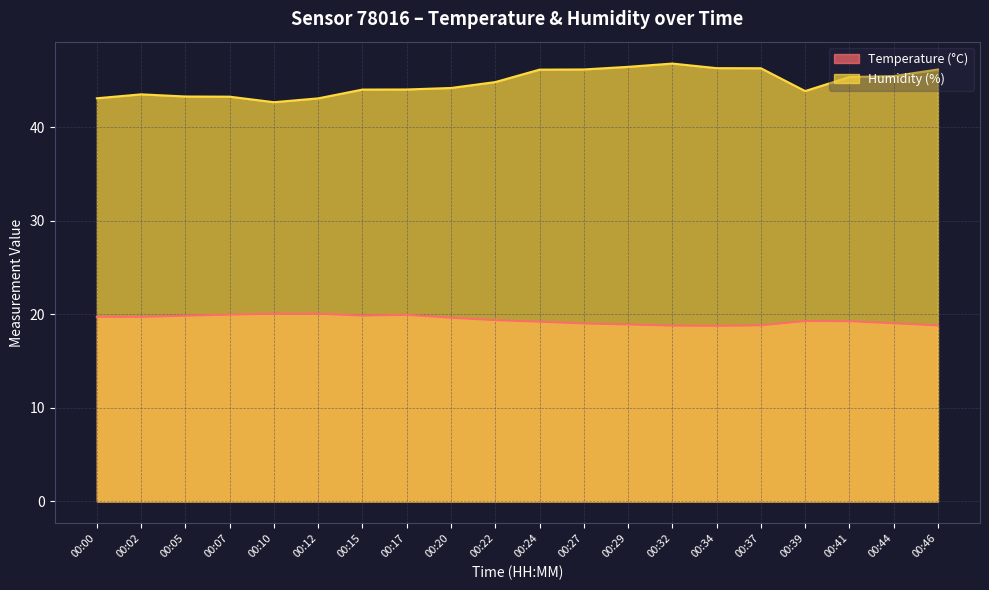

List the series in order of their peak value, lowest first.

Temperature (°C), Humidity (%)